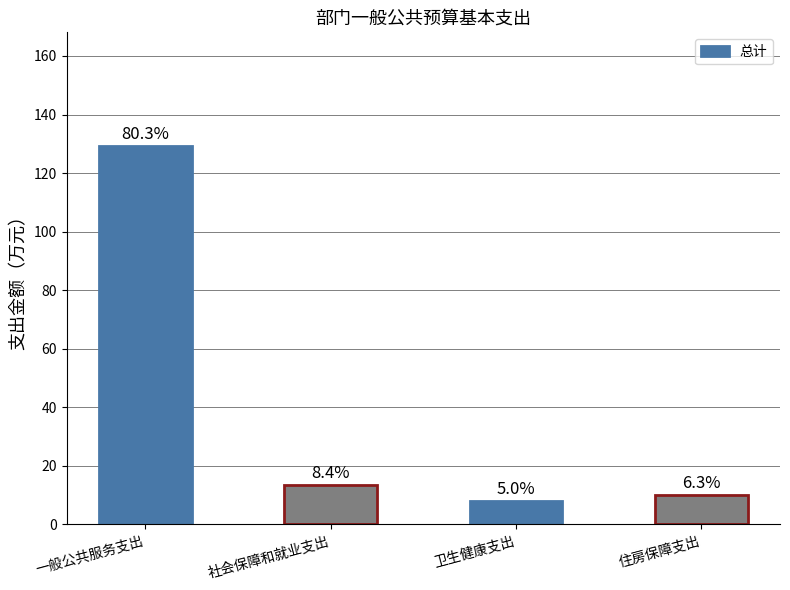

Are the bars horizontal?

No